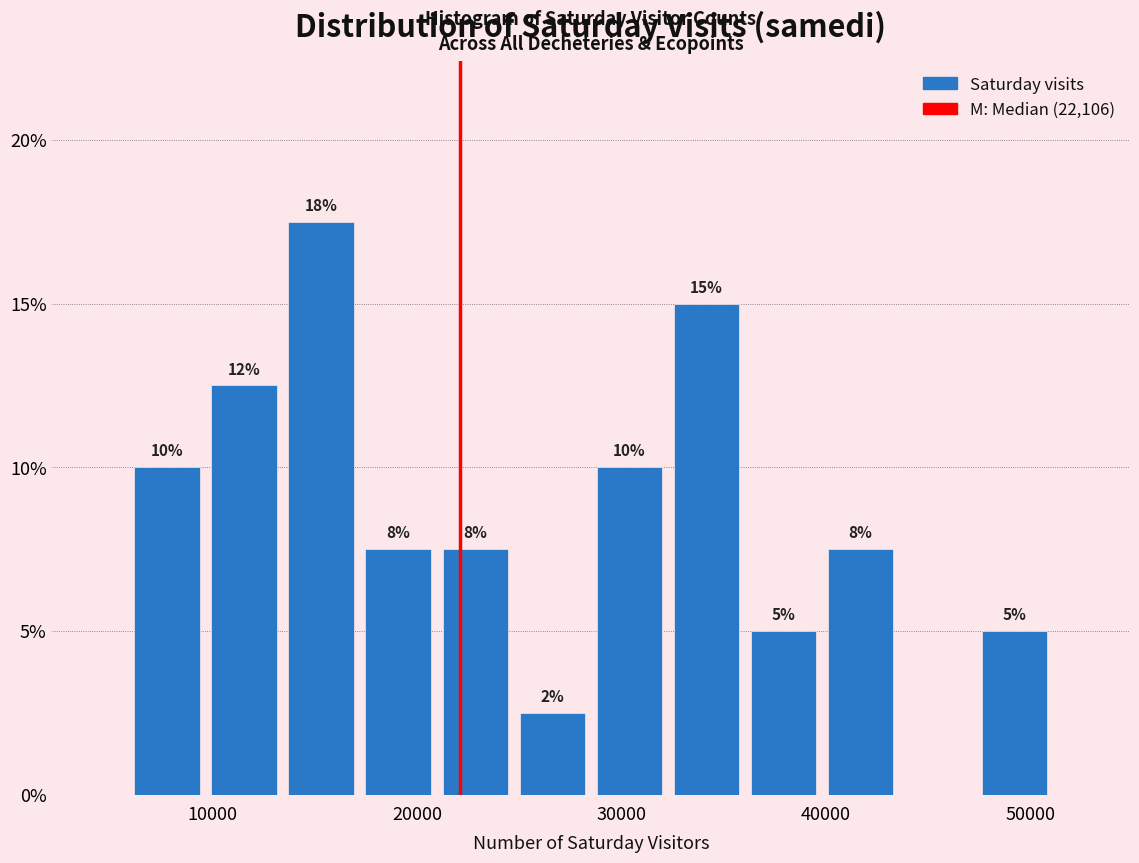

Around what value on the x-axis is the tallest bar? Give the approximate position of its centre, as read against the axis.

15000